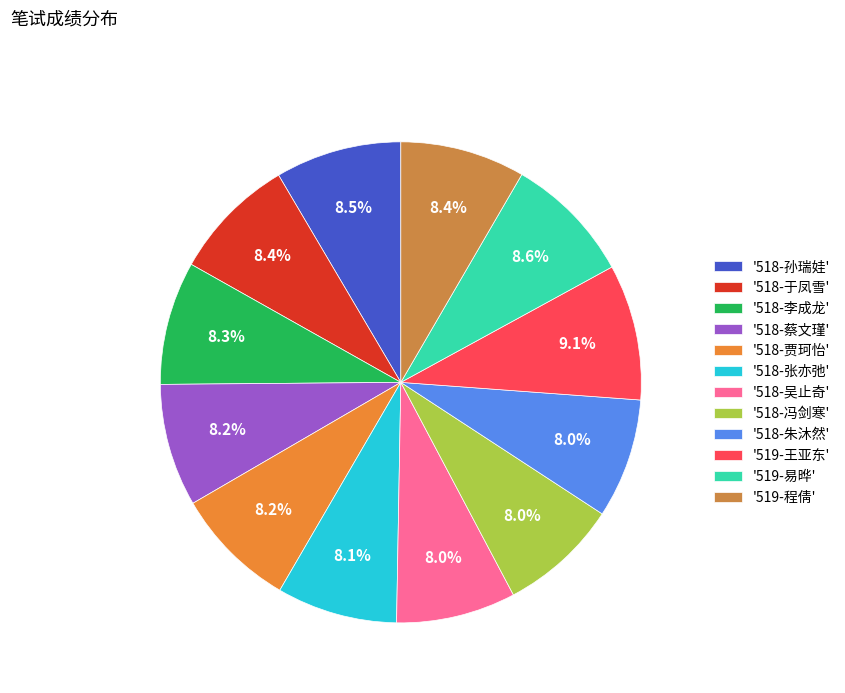

How many slices are in this pie chart?

12